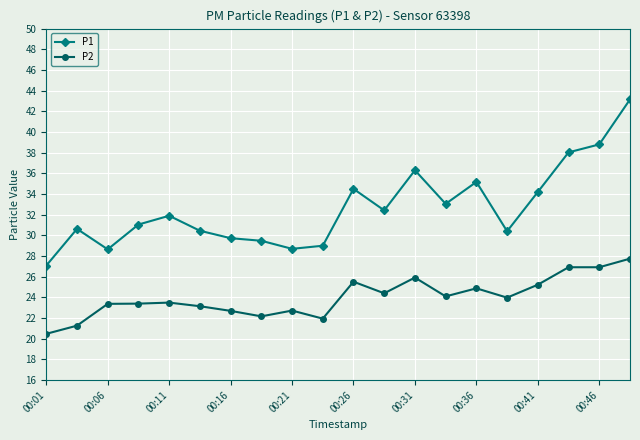

True or false: P2 and P1 cross at least once.

False